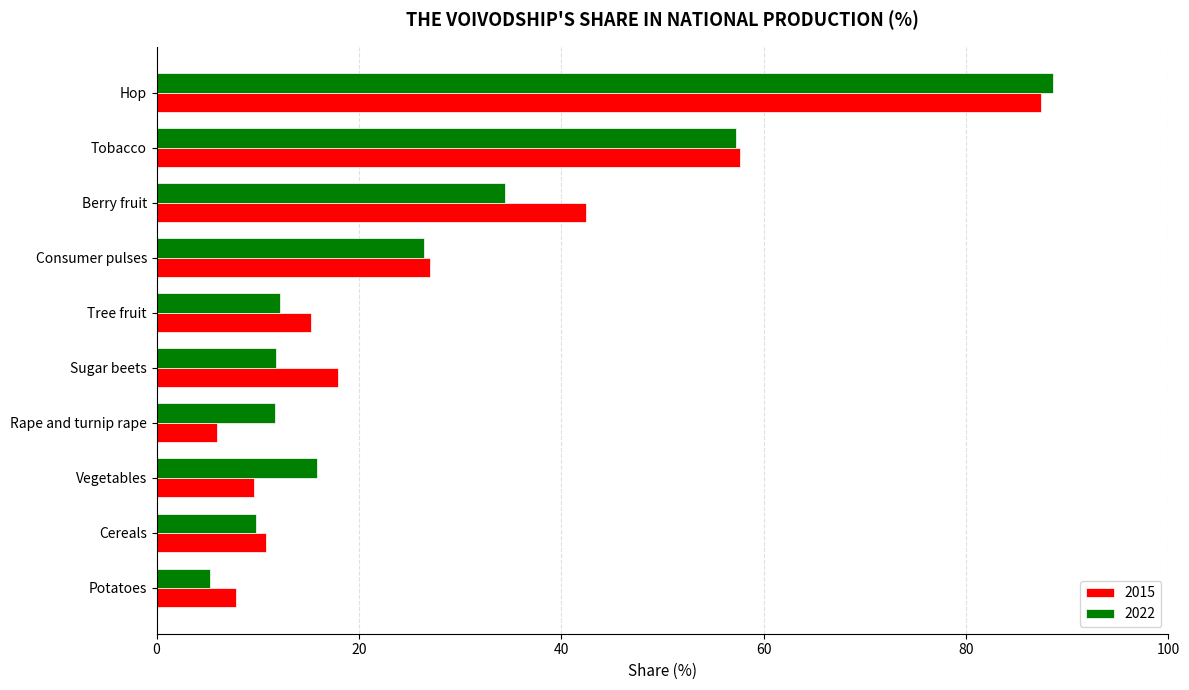

At how many categories does at least one series exceed 21?

4